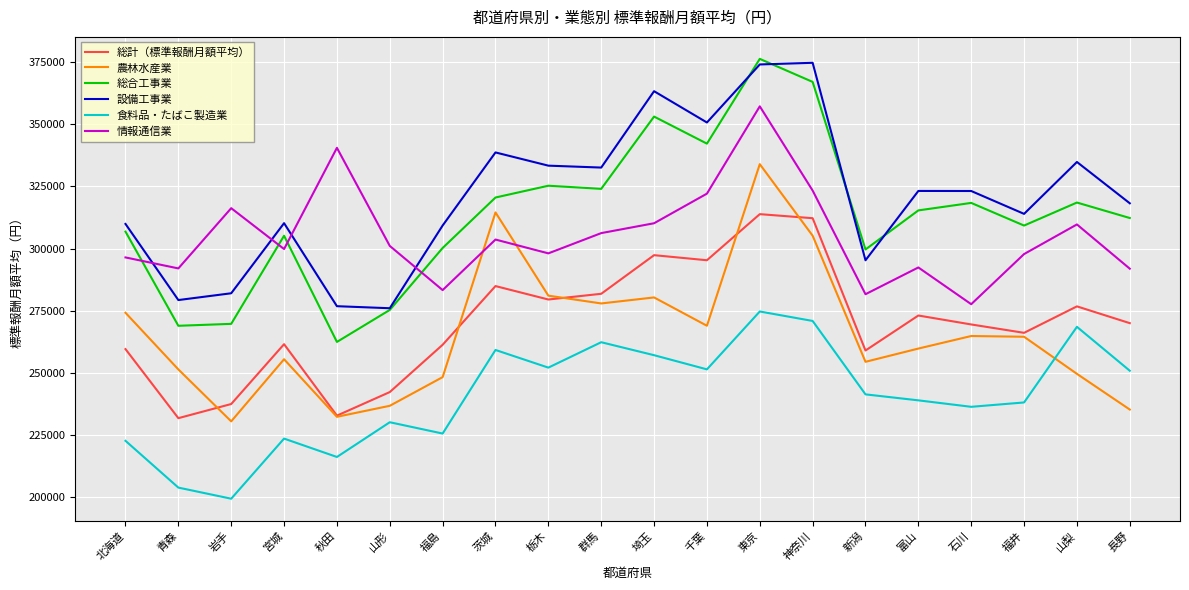

Where do 情報通信業 and 農林水産業 first cross each other?

福島 and 茨城